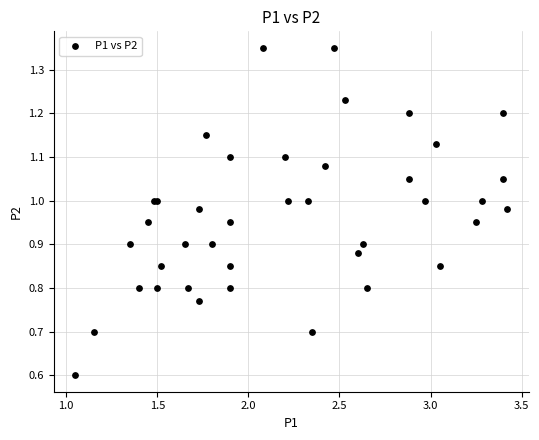

What Y value in the scatter plot is closest to 0?

0.6